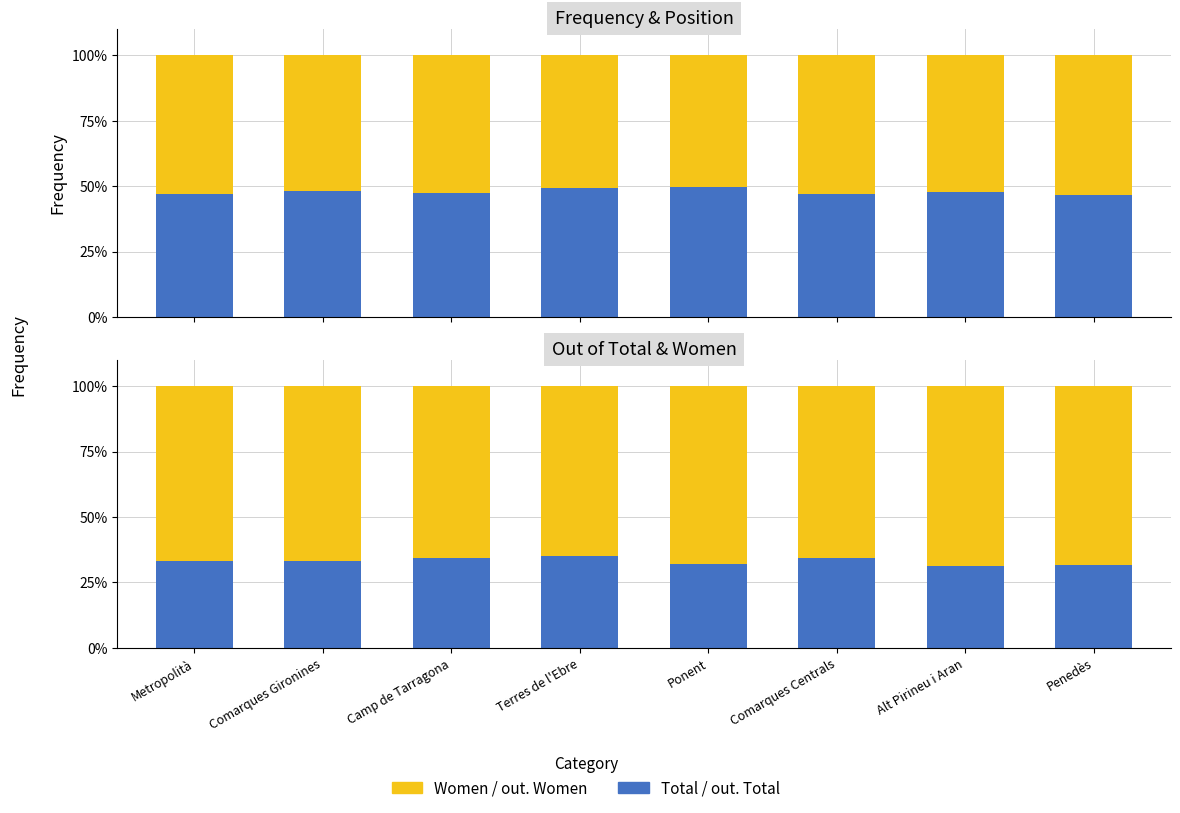

What is the sum of the out. Women values at Metropolità and Comarques Gironines?

133.3